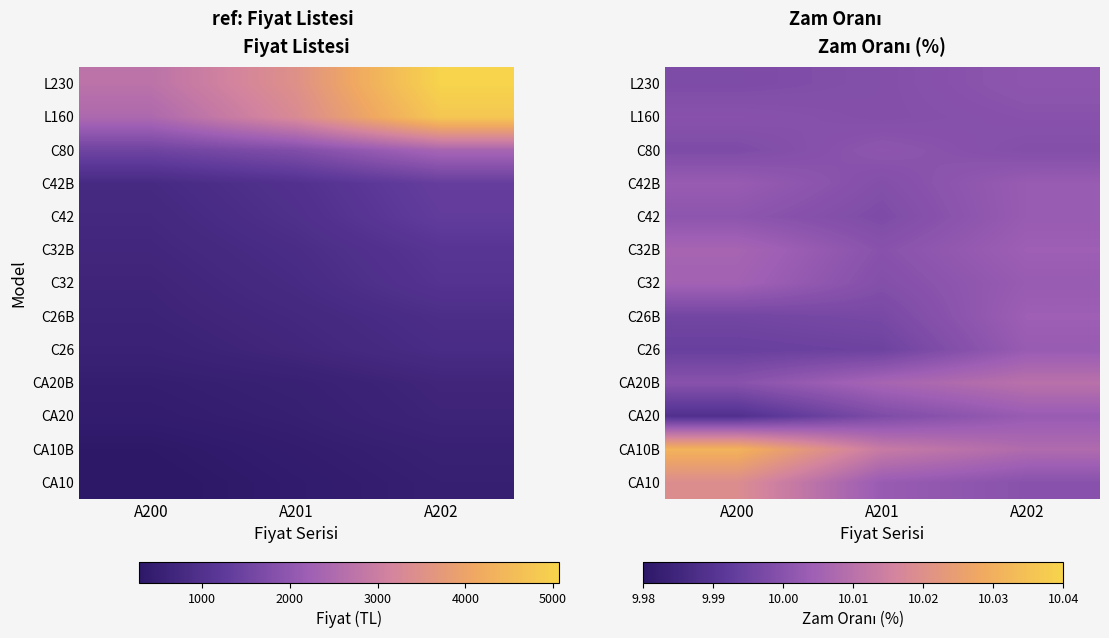

The L160 series shows 10.0 at A200. True or false?

True